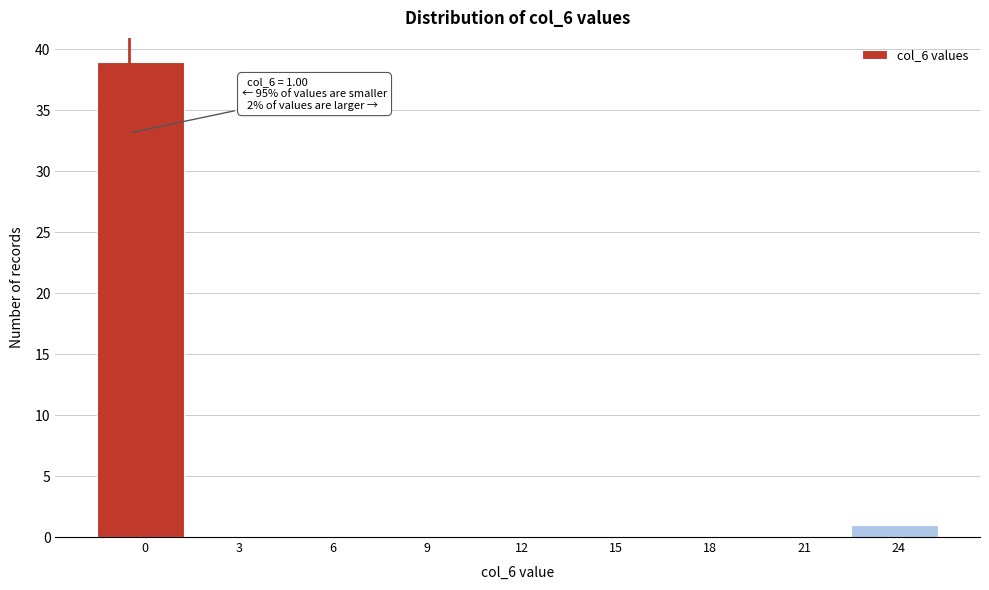

Reading left to right, what are all the values shown in this chart?

0=39	3=0	6=0	9=0	12=0	15=0	18=0	21=0	24=1